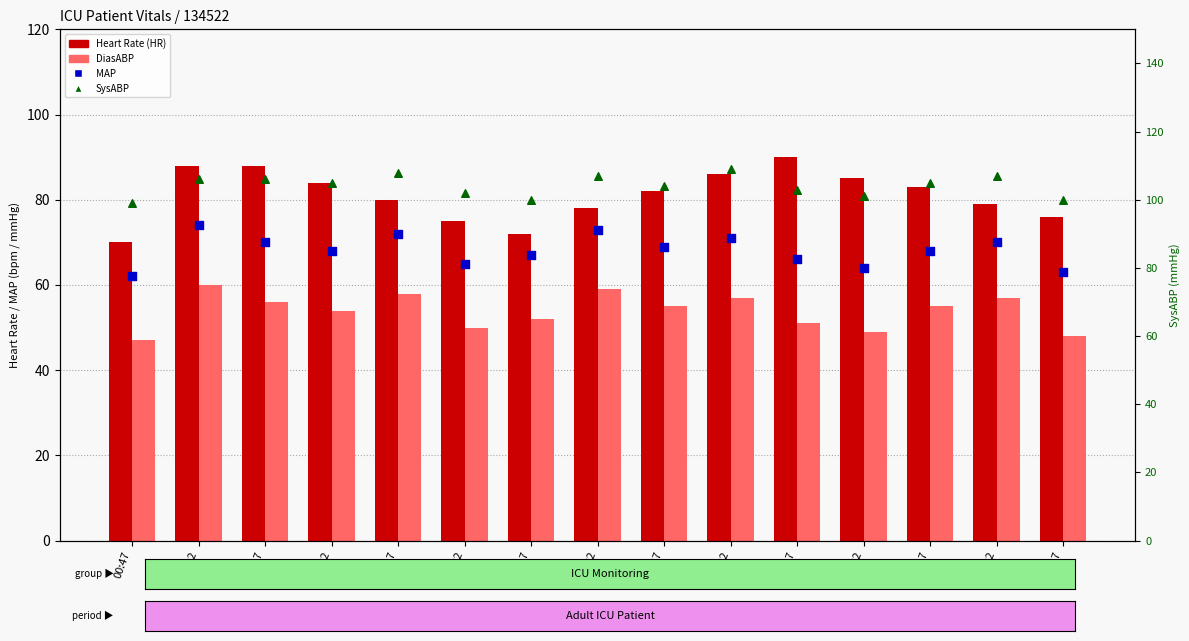

Which series contains the highest Y value?

SysABP